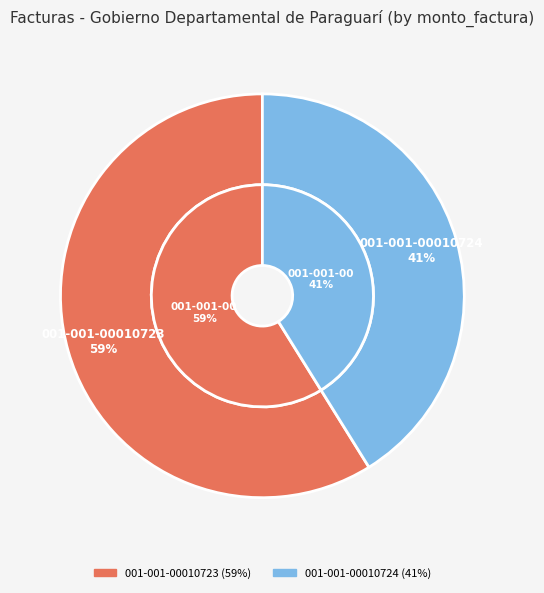

Which has a higher value, 001-001-00010724 or 001-001-00010723?

001-001-00010723